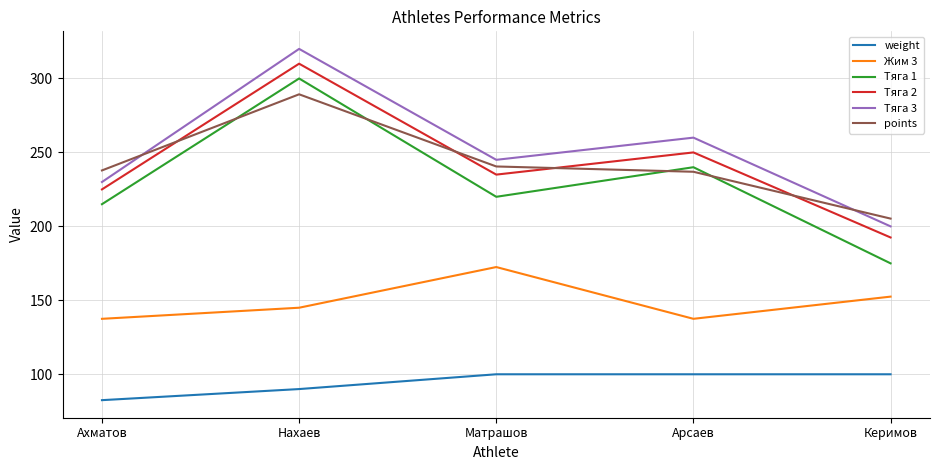

What is the difference between the maximum and minimum values in the points series?

84.0